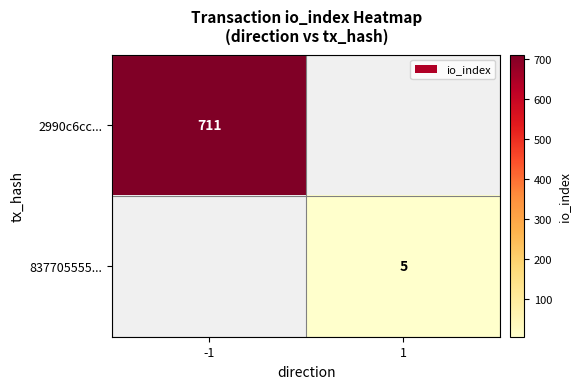

Is the value of 2990c6cc... at -1 greater than the value of 837705555... at 1?

Yes